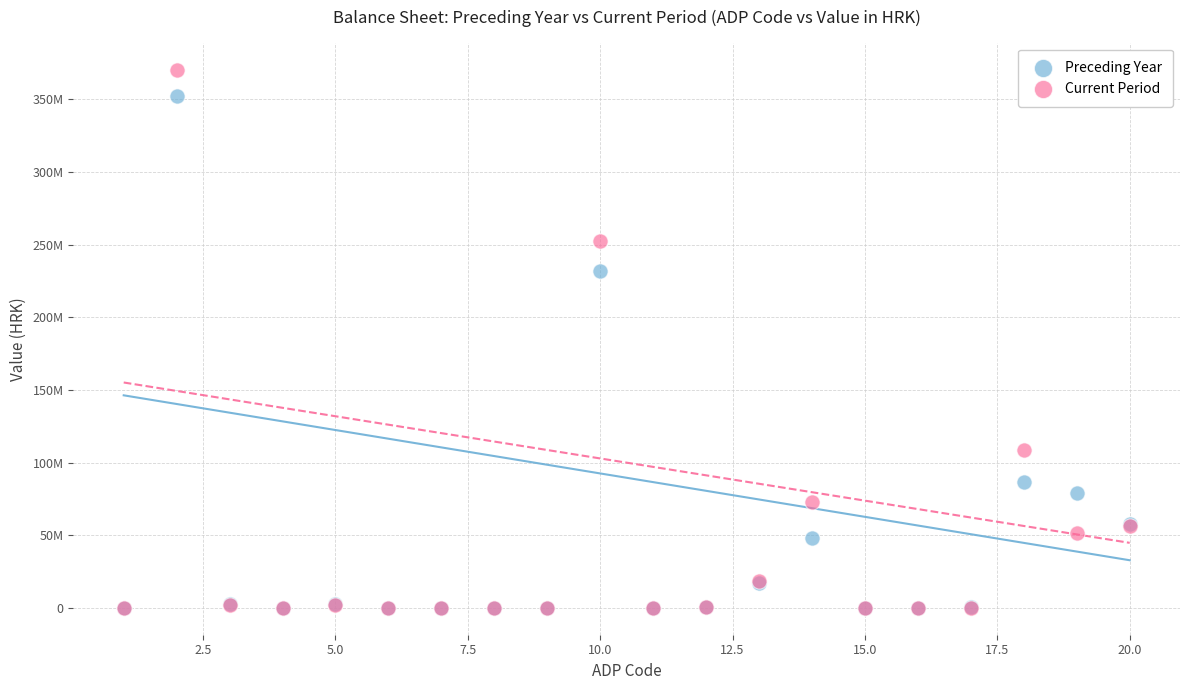

What are all the series names shown in the legend?

Preceding Year, Current Period